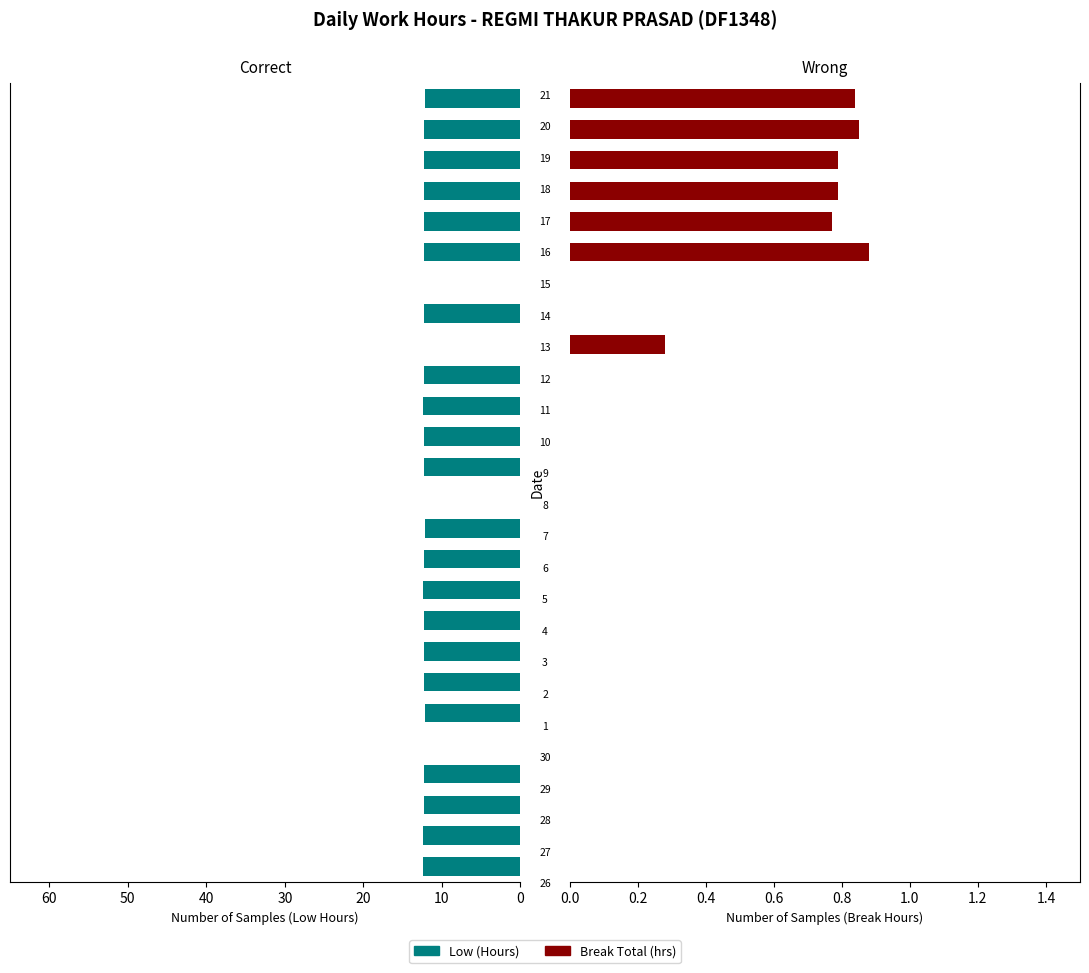

What are all the series names shown in the legend?

Low (Hours), Break Total (hrs)